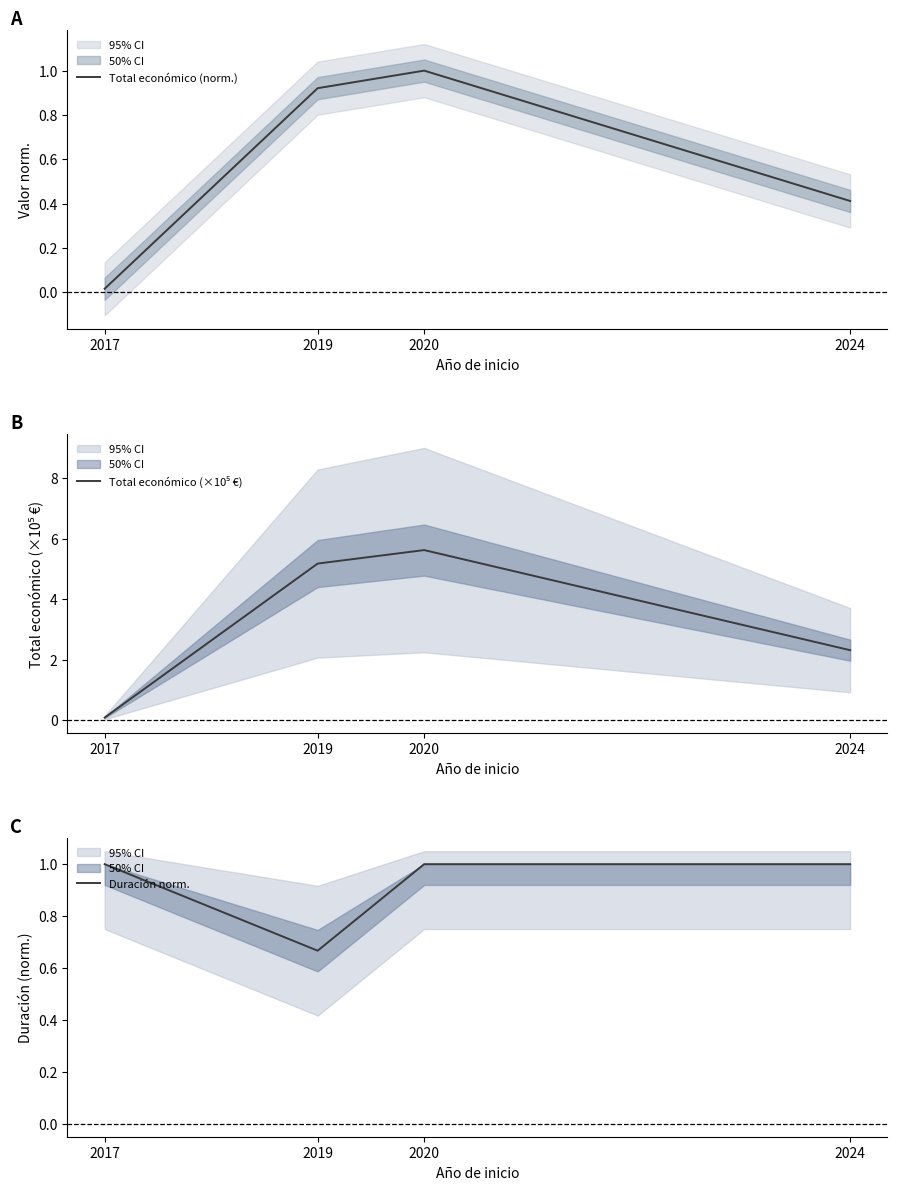

Is it true that Total económico (norm.) equals 0.6 at 2020?

False